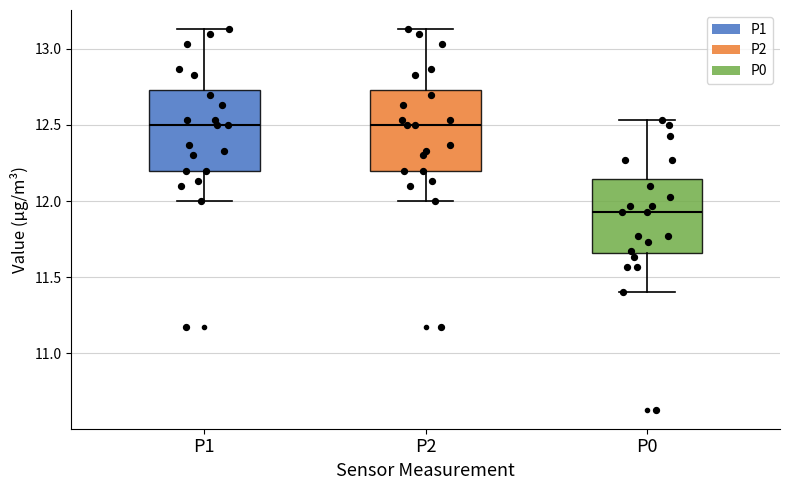

Where is the upper edge of the box for P2 on the y-axis? The values are not printed on the chart, so give them approximately, as read against the axis.

12.75